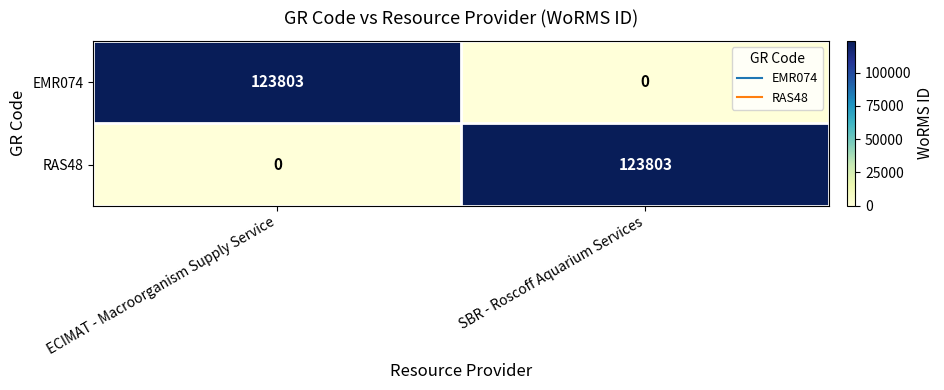

What is the difference between the RAS48 values at SBR - Roscoff Aquarium Services and ECIMAT - Macroorganism Supply Service?

123803